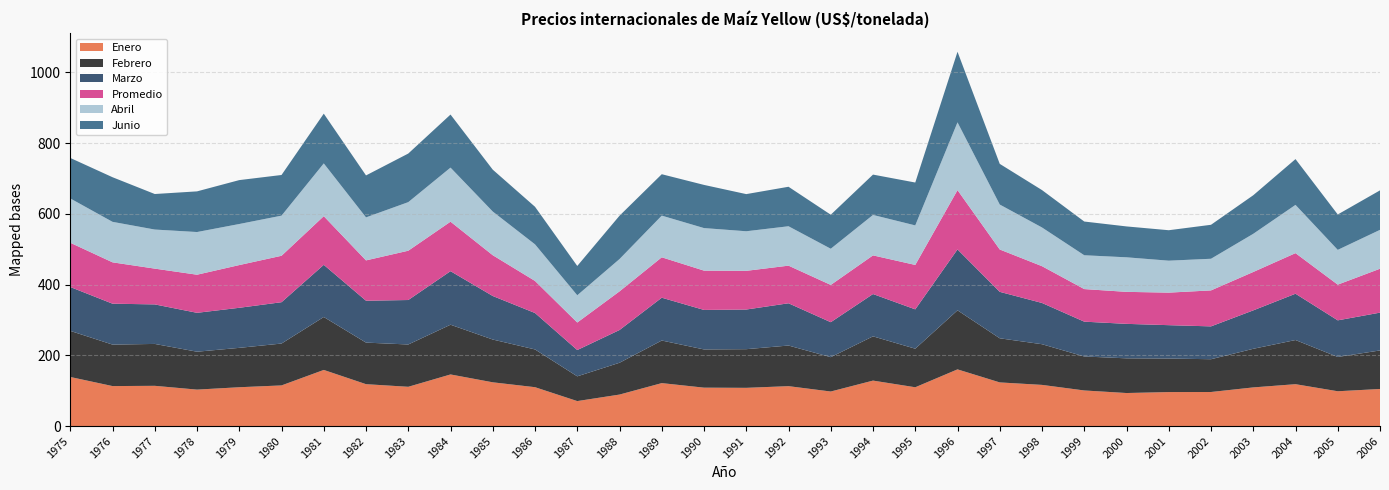

Reading left to right, transcribe all the data shown in this chart.

Enero: 138.8	113.1	113.8	103.1	109.8	114.9	158.8	118.5	111.1	146.0	123.8	109.9	70.7	89.1	121.5	108.6	108.1	112.9	97.7	128.6	109.7	160.3	123.5	116.4	100.7	93.4	96.1	96.3	109.3	118.4	98.4	104.9
Febrero: 130.4	117.3	118.5	107.2	111.4	118.5	149.7	117.6	119.7	140.6	121.0	106.8	70.0	90.0	120.5	108.1	109.3	114.9	97.2	125.2	109.1	167.0	124.8	115.0	96.1	98.1	94.9	92.7	109.2	124.9	97.0	109.0
Marzo: 124.1	115.7	111.8	110.0	113.3	116.9	147.5	118.4	125.8	151.5	123.1	103.0	74.4	92.6	121.1	111.8	112.2	119.5	98.9	119.7	111.3	172.2	131.4	116.7	98.5	97.5	94.3	92.9	108.7	130.9	103.6	106.9
Promedio: 125.2	117.0	101.2	107.8	120.8	131.3	137.6	114.1	139.4	140.0	115.3	90.7	77.8	109.3	114.3	111.2	109.4	106.4	105.4	109.3	125.7	167.7	119.8	104.0	92.2	90.5	92.0	101.7	108.6	114.8	101.0	124.2
Abril: 125.3	114.5	110.5	120.7	116.1	113.5	149.2	121.6	137.4	152.9	123.5	103.5	77.0	91.4	117.8	120.3	111.9	111.4	102.3	114.4	111.8	191.7	127.1	109.5	95.7	97.7	90.4	89.5	107.9	136.4	98.3	110.0
Junio: 114.5	126.2	100.5	115.0	124.2	115.0	140.7	118.7	137.4	150.1	118.4	106.3	82.9	122.6	117.1	122.1	105.1	111.7	96.2	114.1	121.3	199.6	115.0	105.8	95.4	87.3	86.1	96.1	109.1	129.5	100.1	111.7